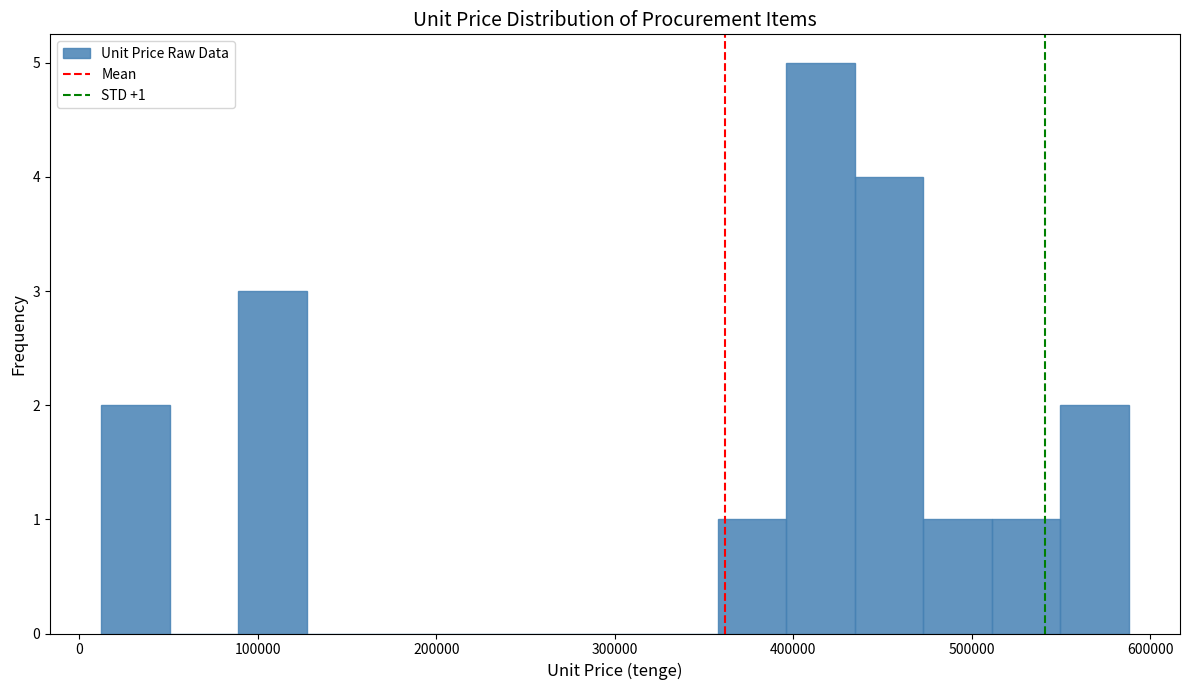

Around what value on the x-axis is the tallest bar? Give the approximate position of its centre, as read against the axis.

420000